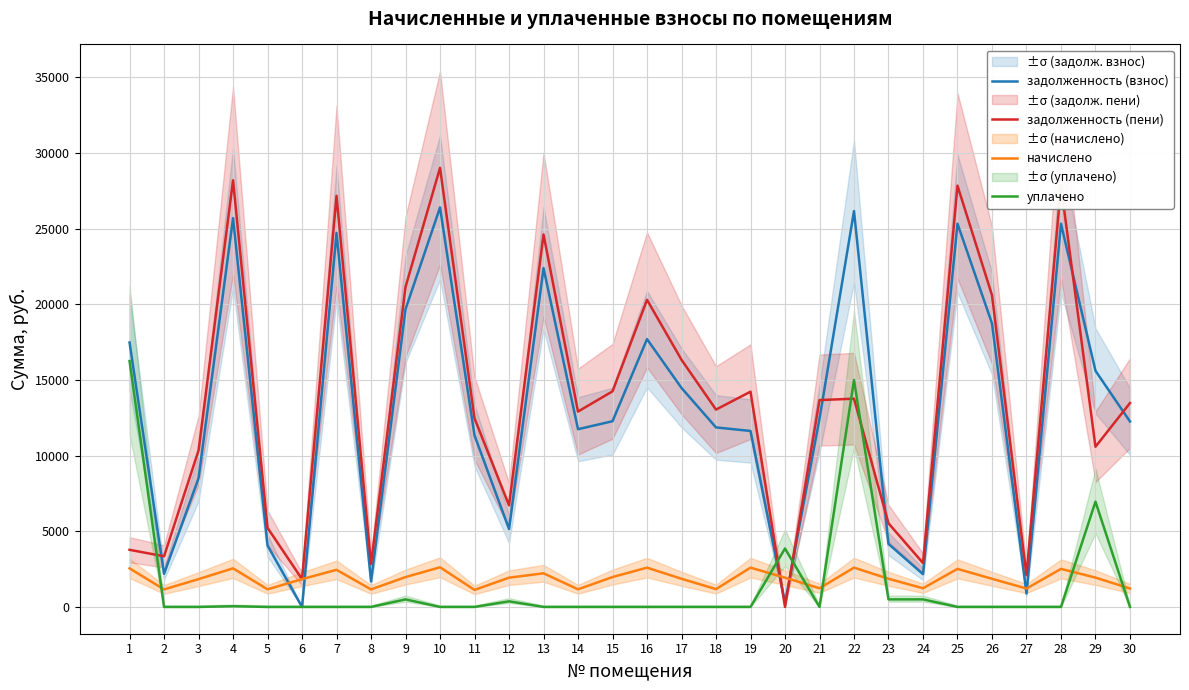

What value does the уплачено series have at 20?

3862.6